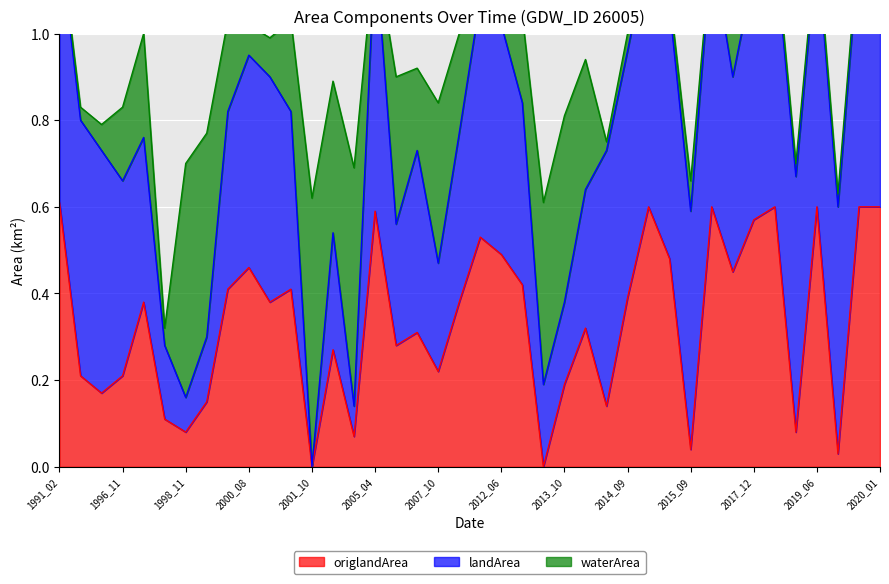

The value of landArea at 2014_07 is 0.1. True or false?

False